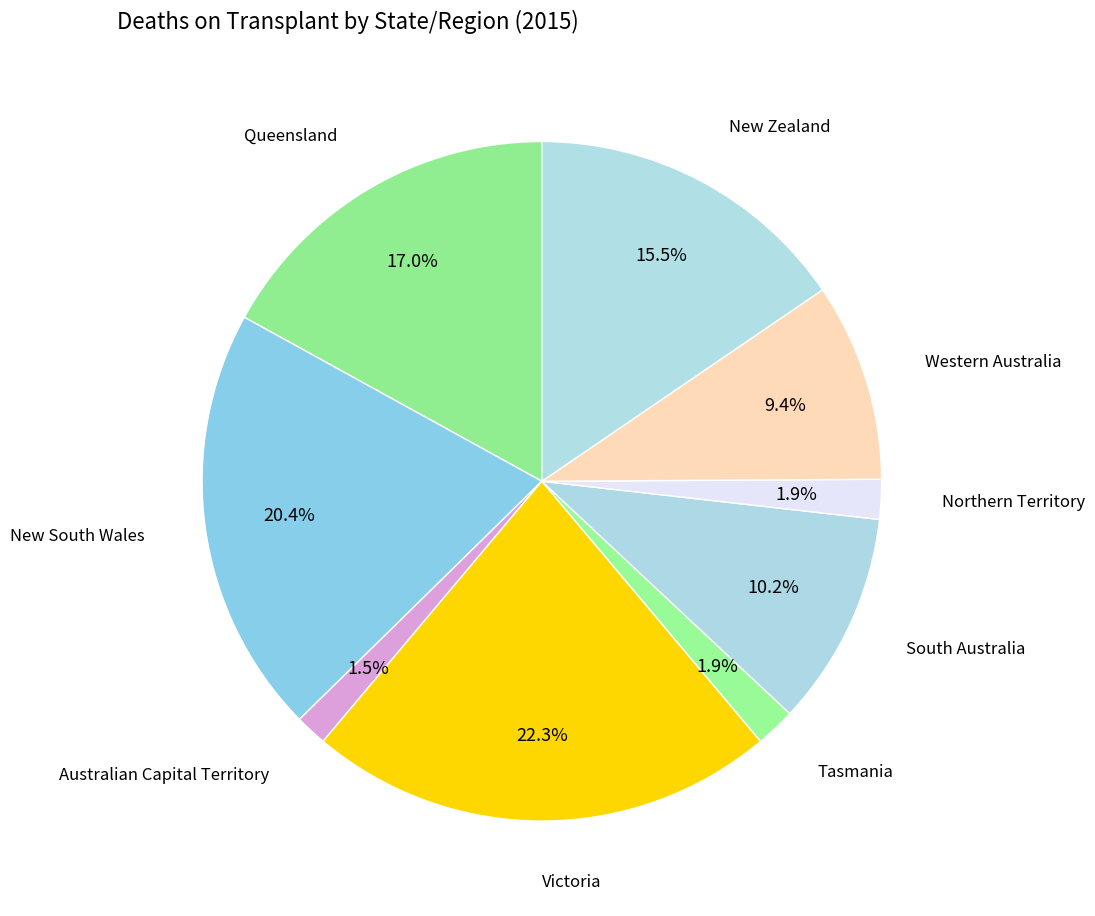

Which slice is the largest?

Victoria